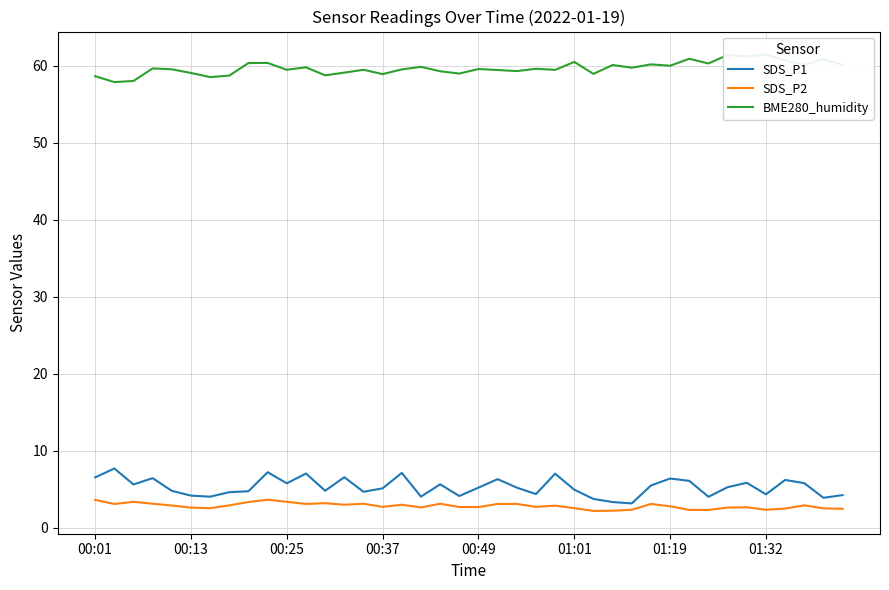

What is the lowest value of the BME280_humidity series?

57.9